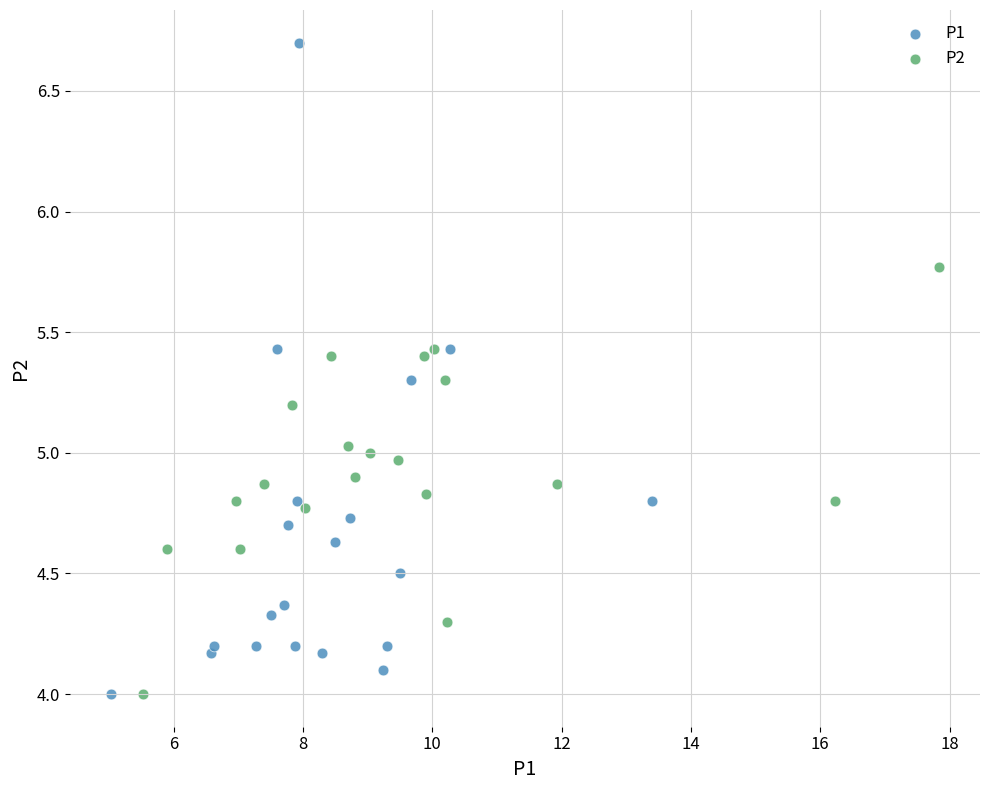

What are all the series names shown in the legend?

P1, P2